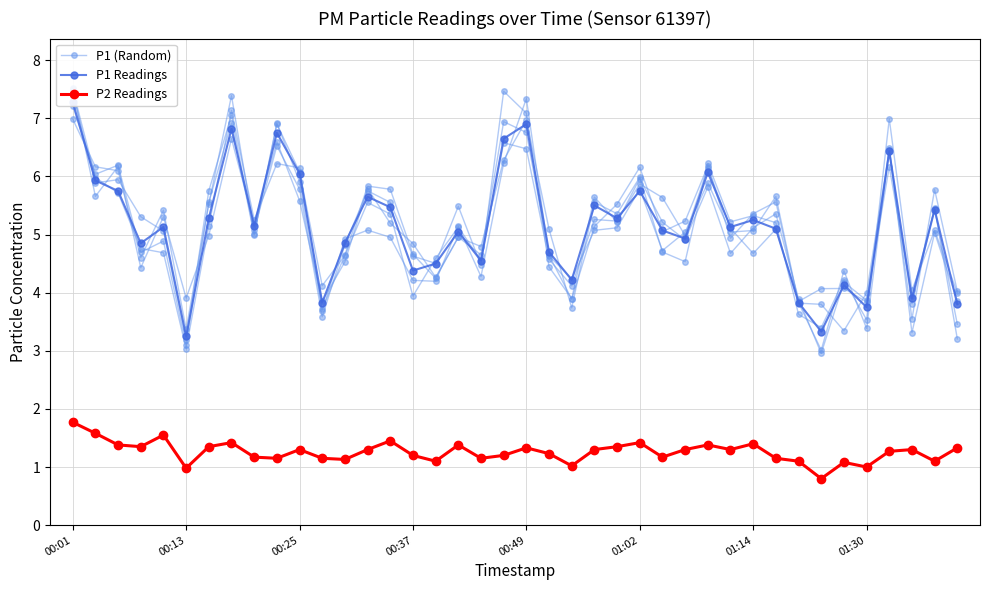

True or false: P1 (Random) has more than 0 interior local peaks.

True